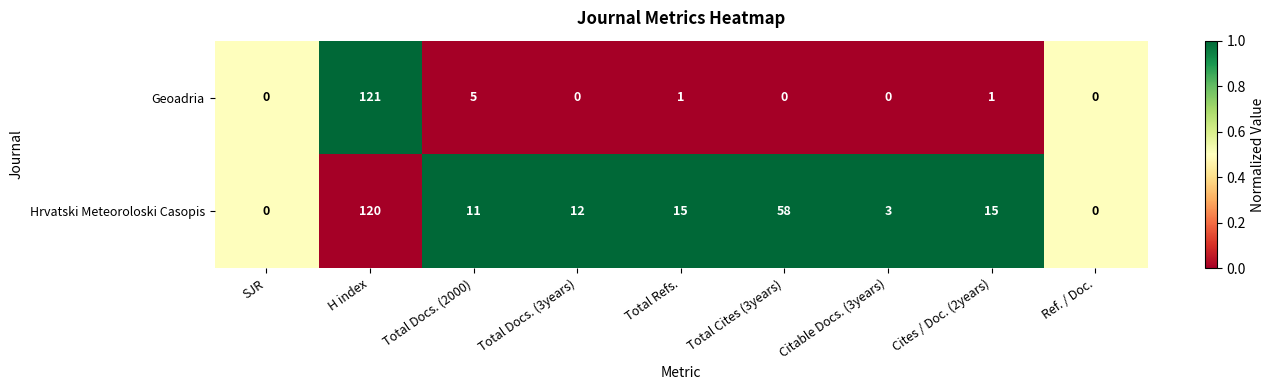

What is the maximum value shown in the chart?

121